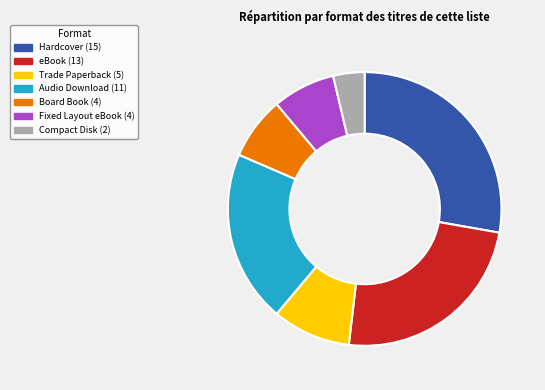

Which slice is the largest?

Hardcover